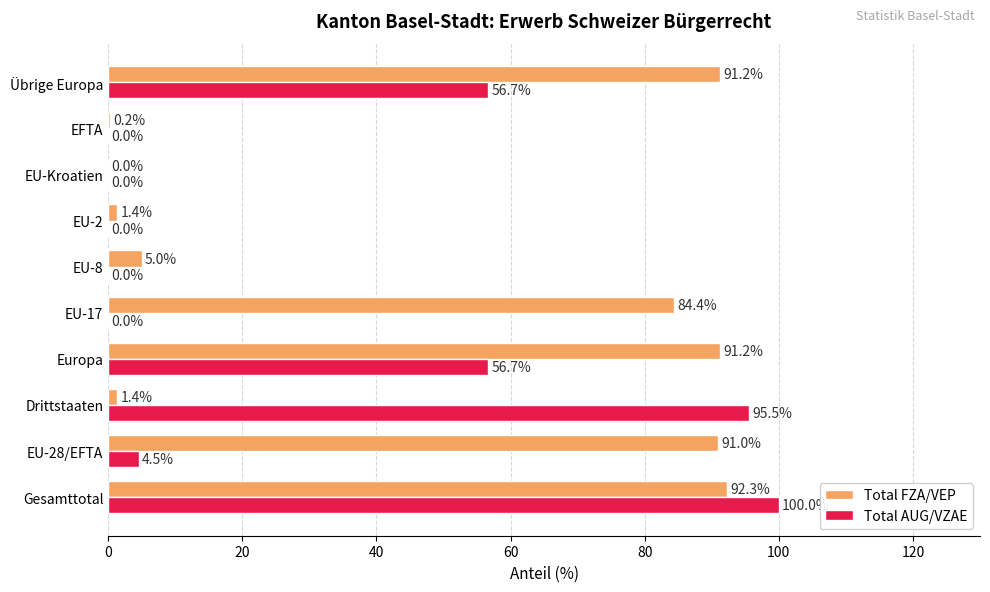

What is the sum of the Total AUG/VZAE values at EFTA and Übrige Europa?

56.7